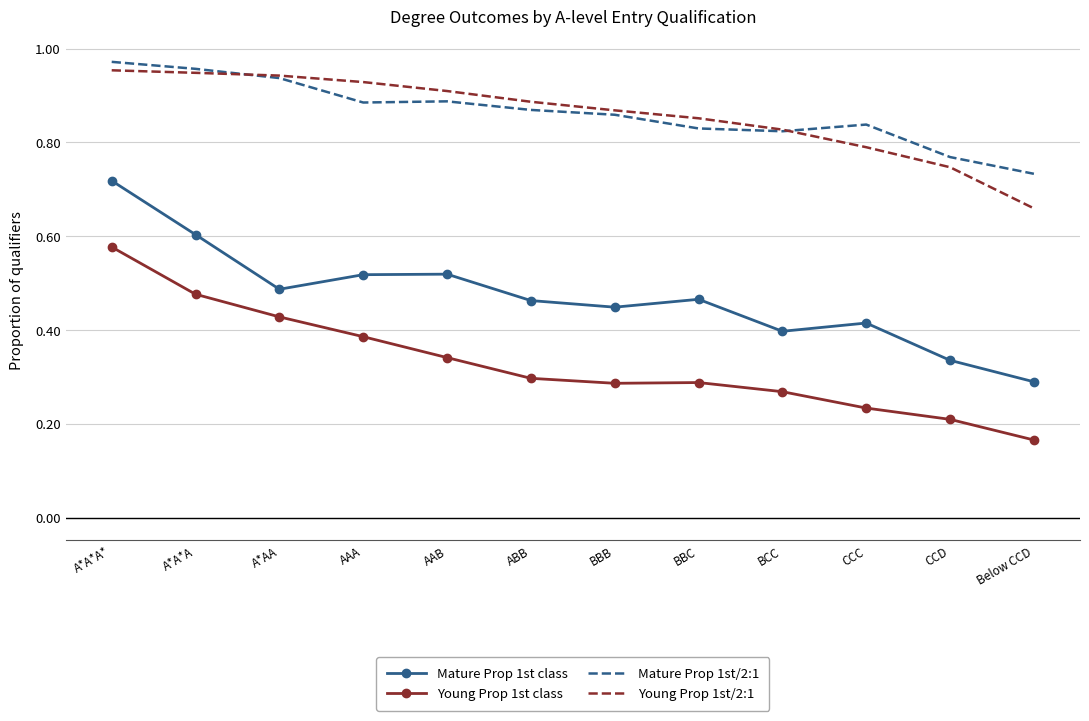

True or false: Mature Prop 1st/2:1 and Young Prop 1st class intersect in this chart.

False